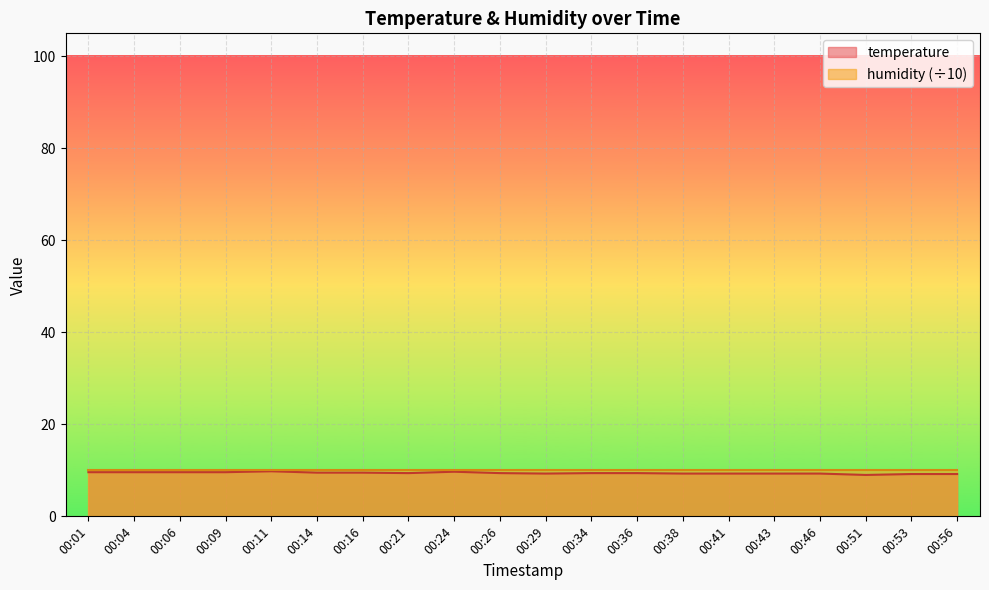

What is the approximate value at 00:34?

9.4